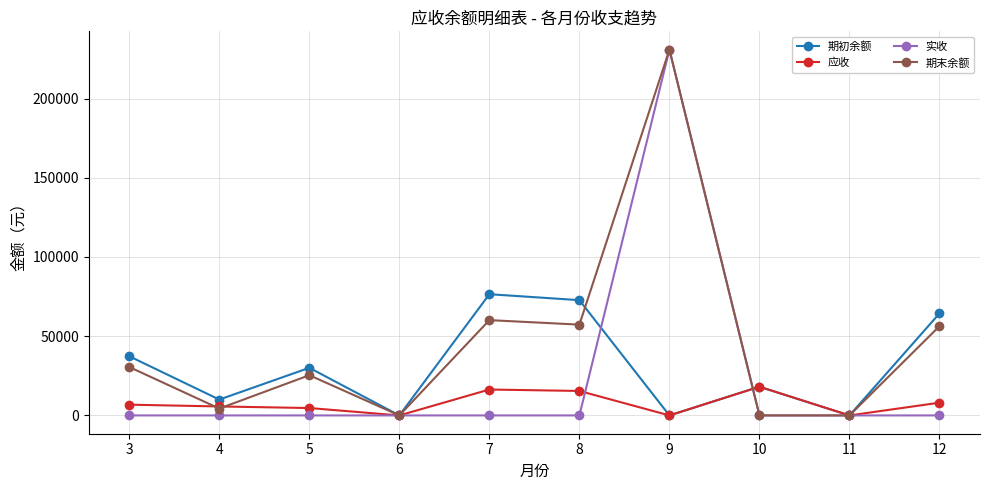

True or false: 期末余额 has more than 0 points higher than both neighbors.

True